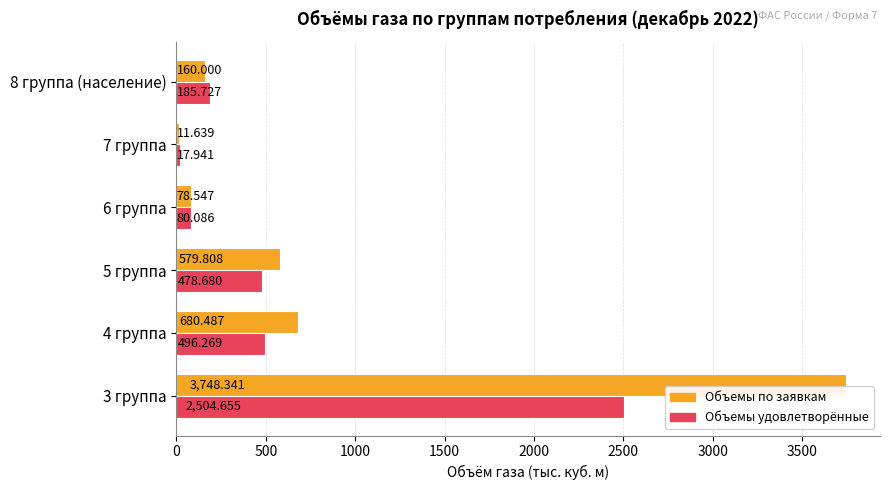

At which label is Объемы по заявкам closest to 1879?

4 группа